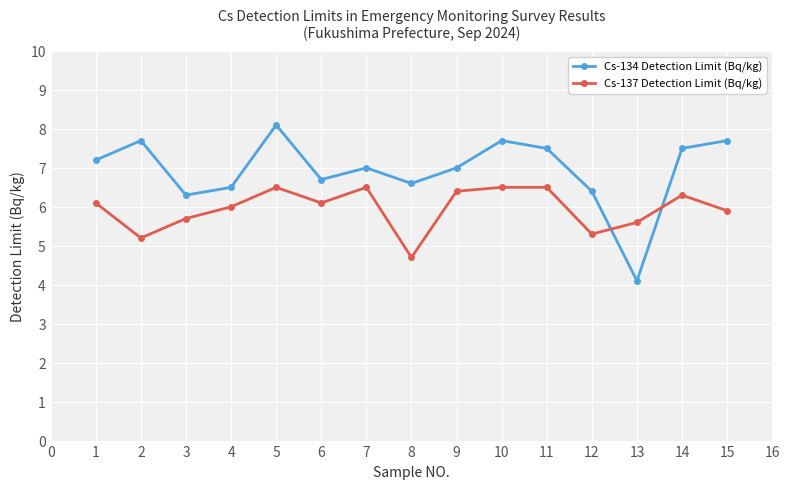

How many intersections are there between Cs-134 Detection Limit (Bq/kg) and Cs-137 Detection Limit (Bq/kg)?

2